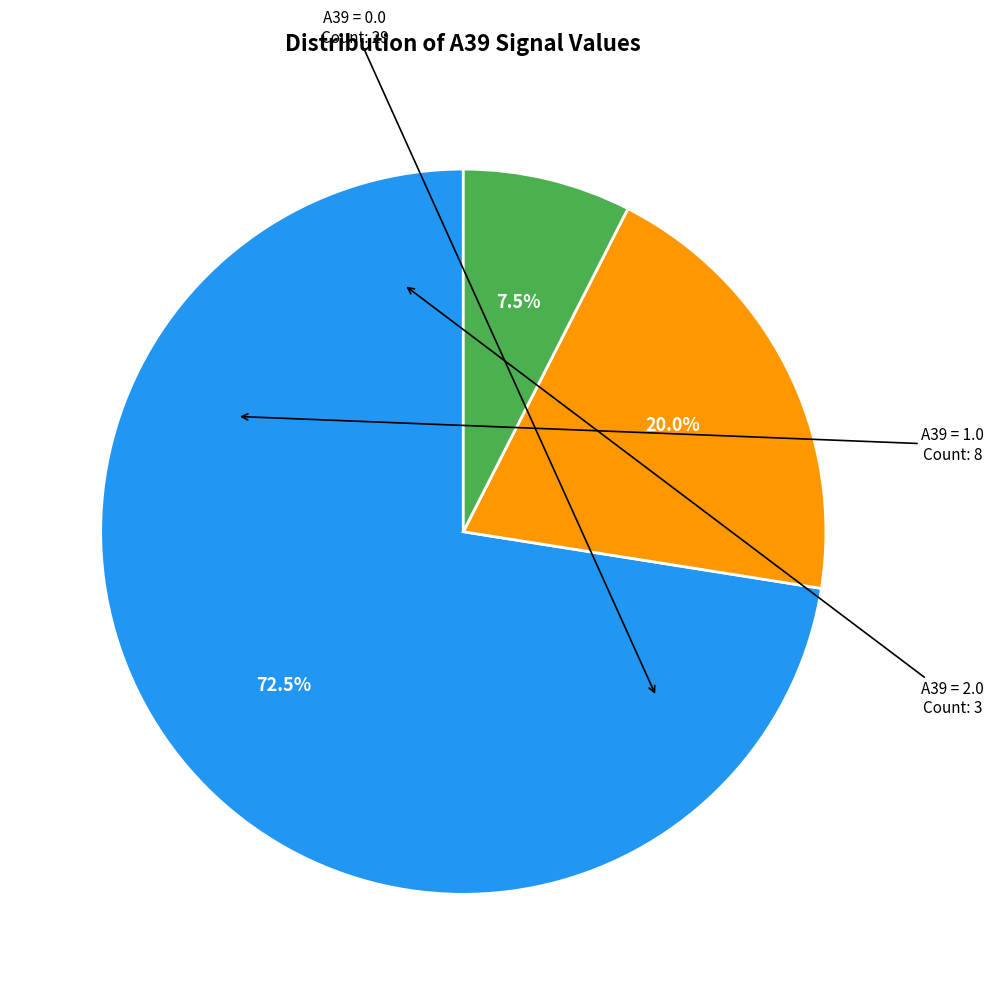

Count the number of slices in the pie.

3